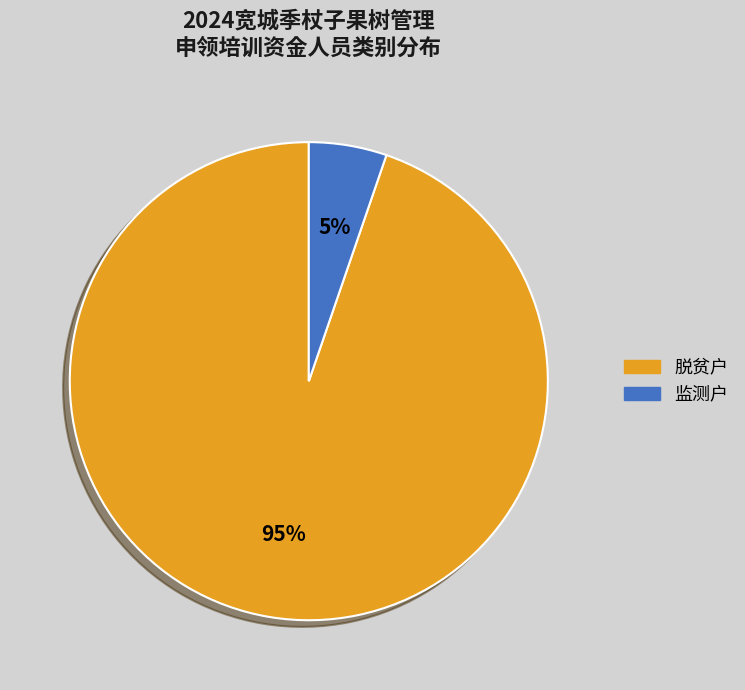

To the nearest percent, what is the combined percentage of 脱贫户 and 监测户?

100%